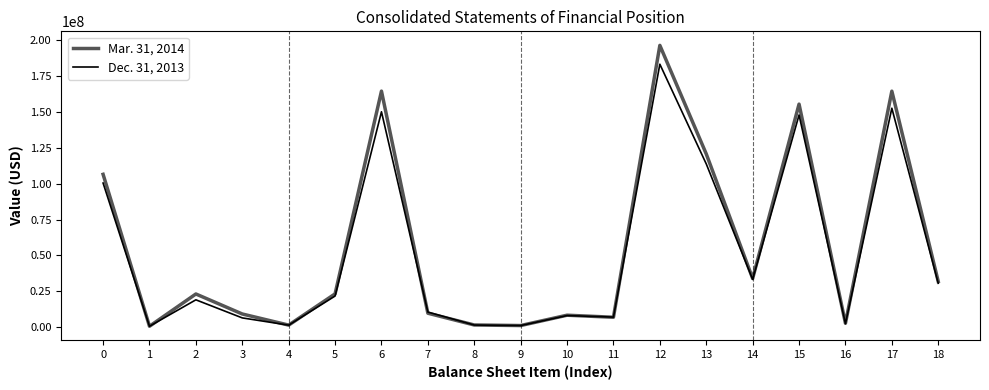

The value of Dec. 31, 2013 at 6 is 87933151. True or false?

False